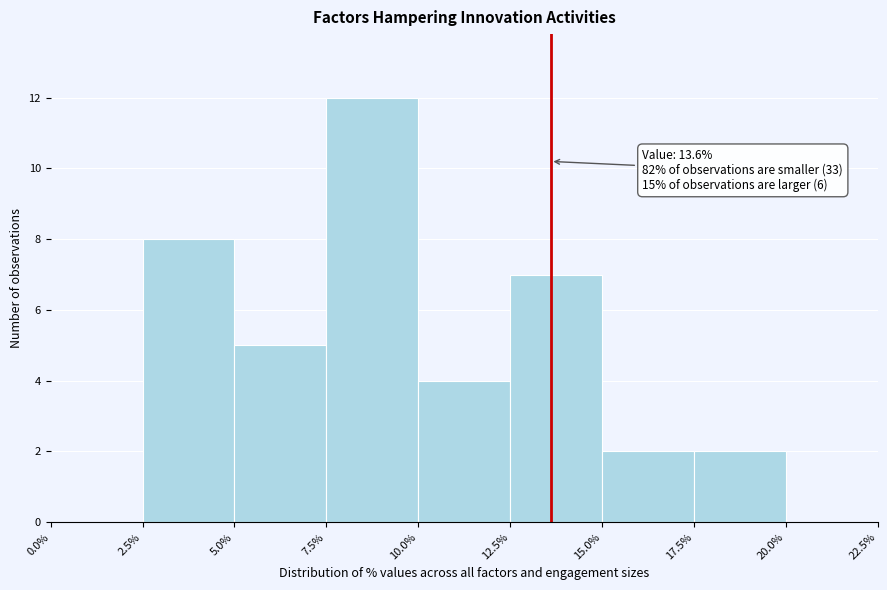

Over which range of the x-axis is the bar tallest?

7.5% to 10.0%